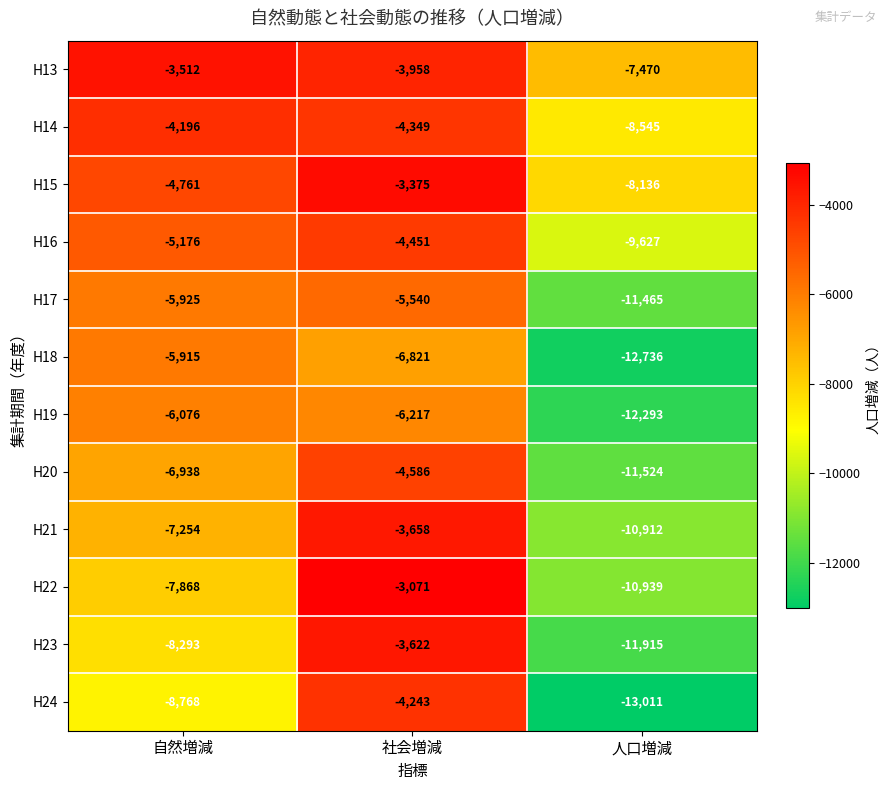

Which category has the highest value across all series?

社会増減